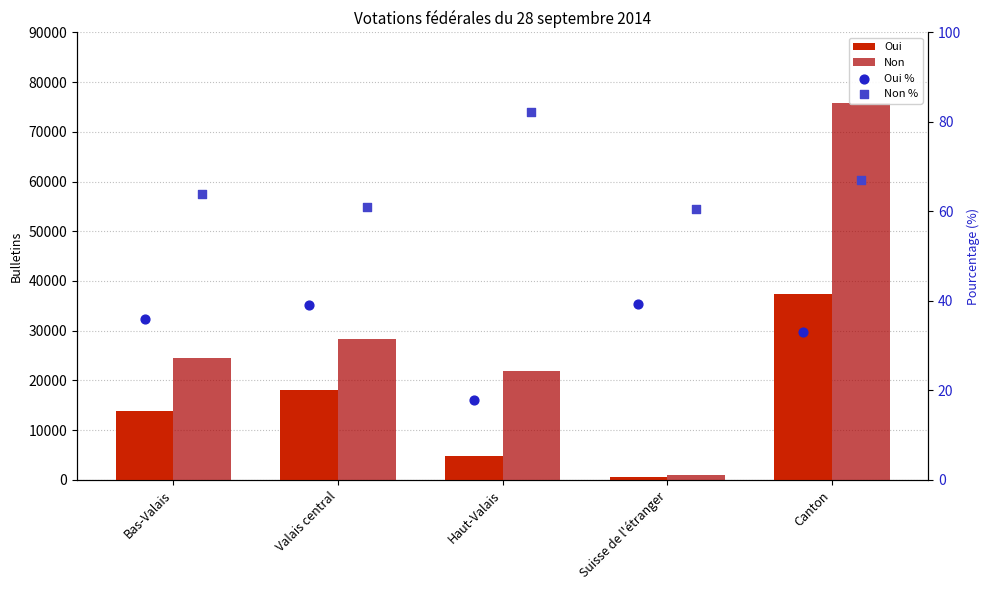

What are all the series names shown in the legend?

Oui, Non, Oui %, Non %